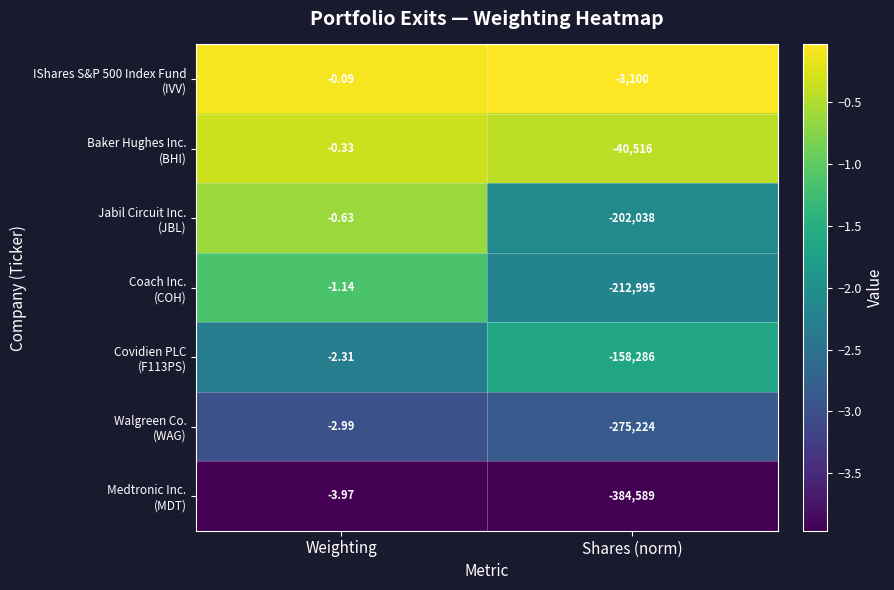

At which category is the sum across all series the highest?

Weighting